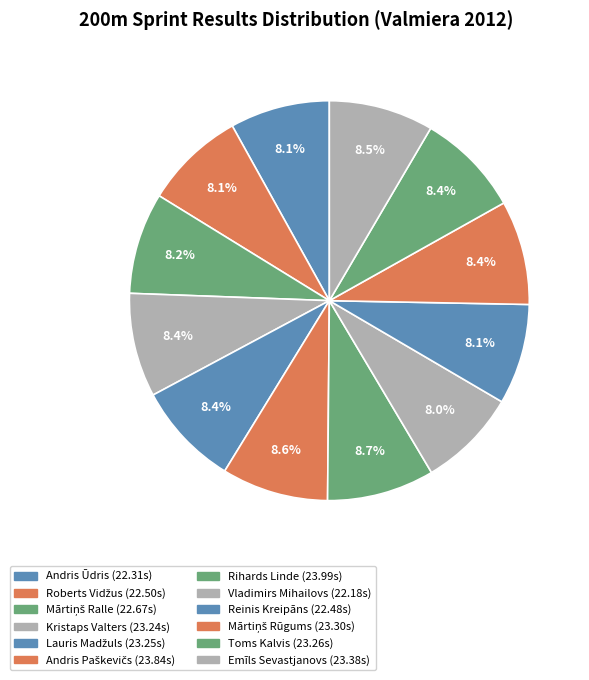

Combined, do Andris Ūdris and Kristaps Valters account for over 50%?

No